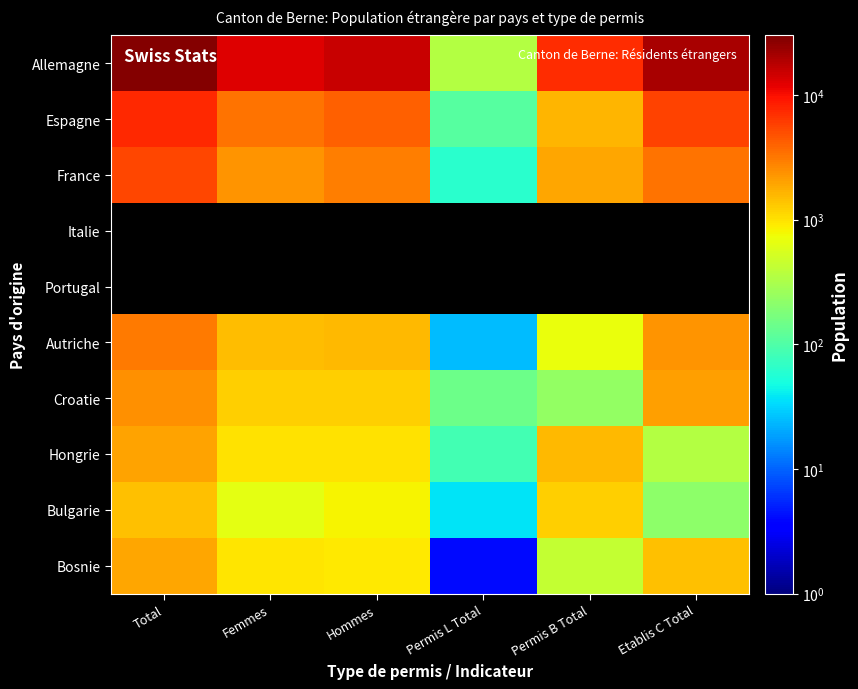

Is the value of France at Total greater than the value of Allemagne at Total?

No